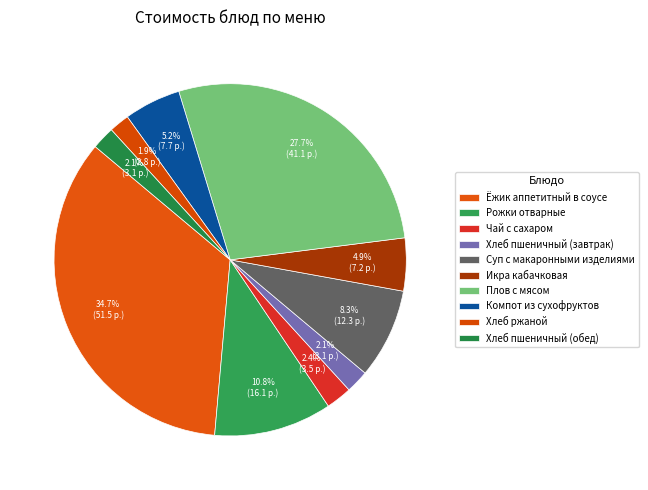

The Плов с мясом slice represents 19% of the pie. True or false?

False